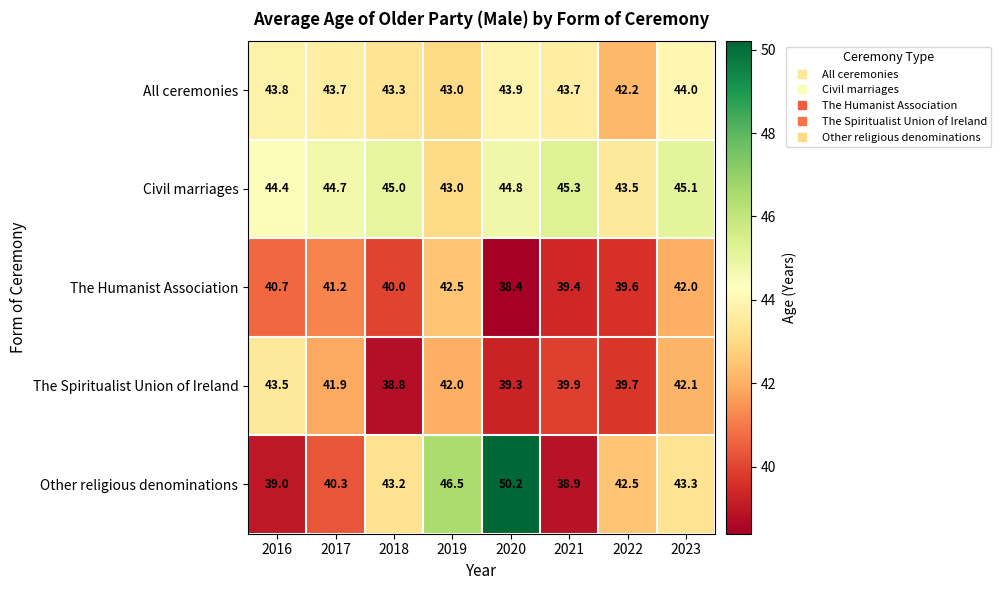

The The Humanist Association series shows 41.2 at 2017. True or false?

True